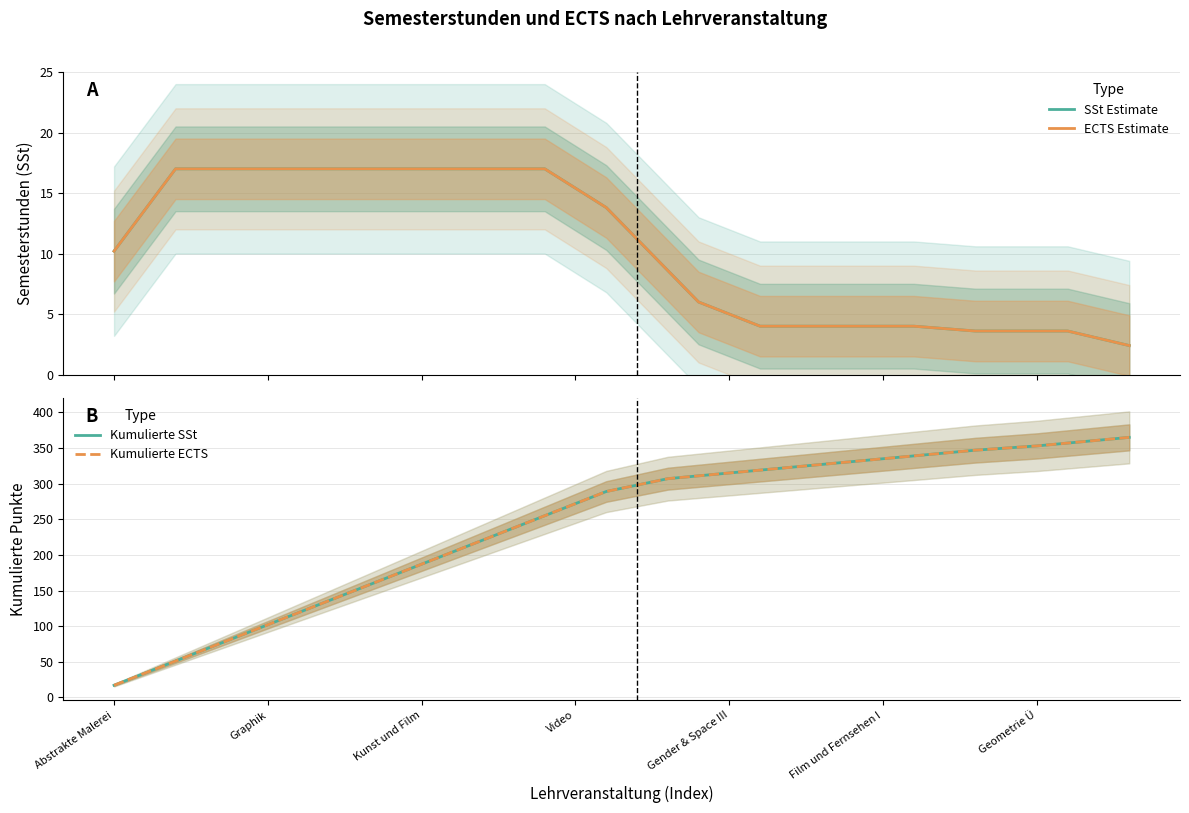

Which series changed the most between 22 and 28?

Kumulierte SSt